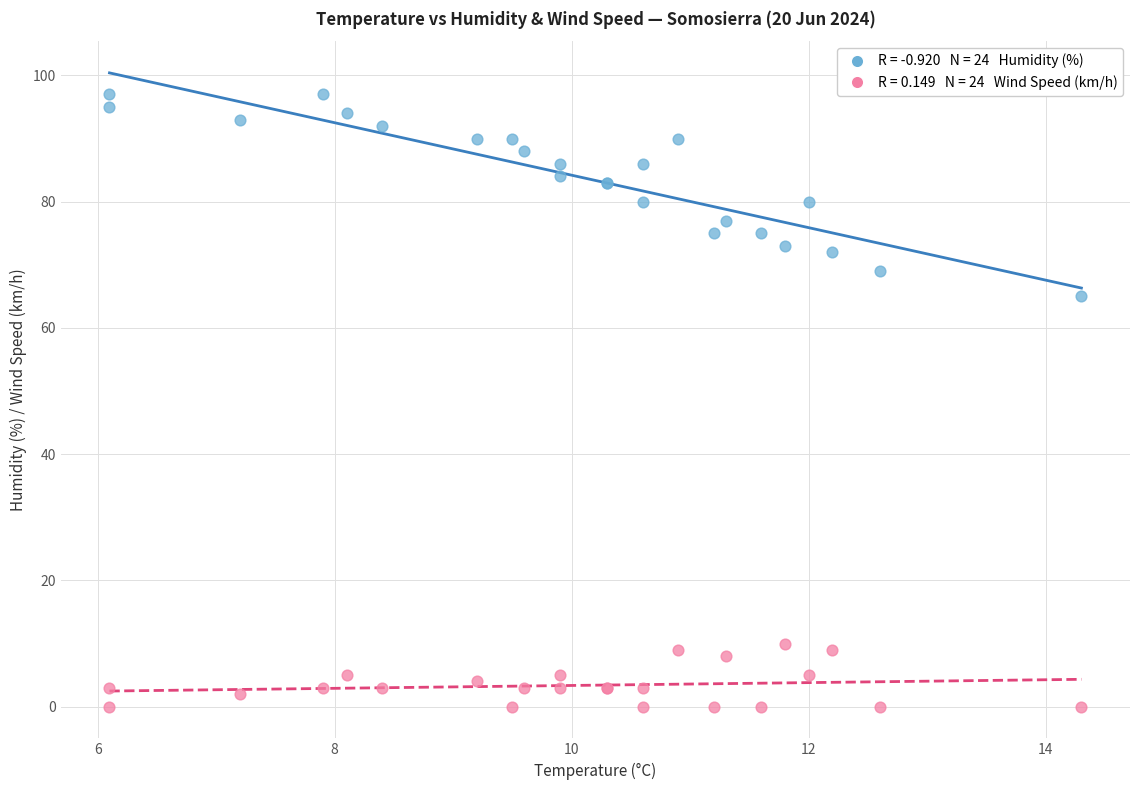

Across all series, what Y value is closest to 48?

65